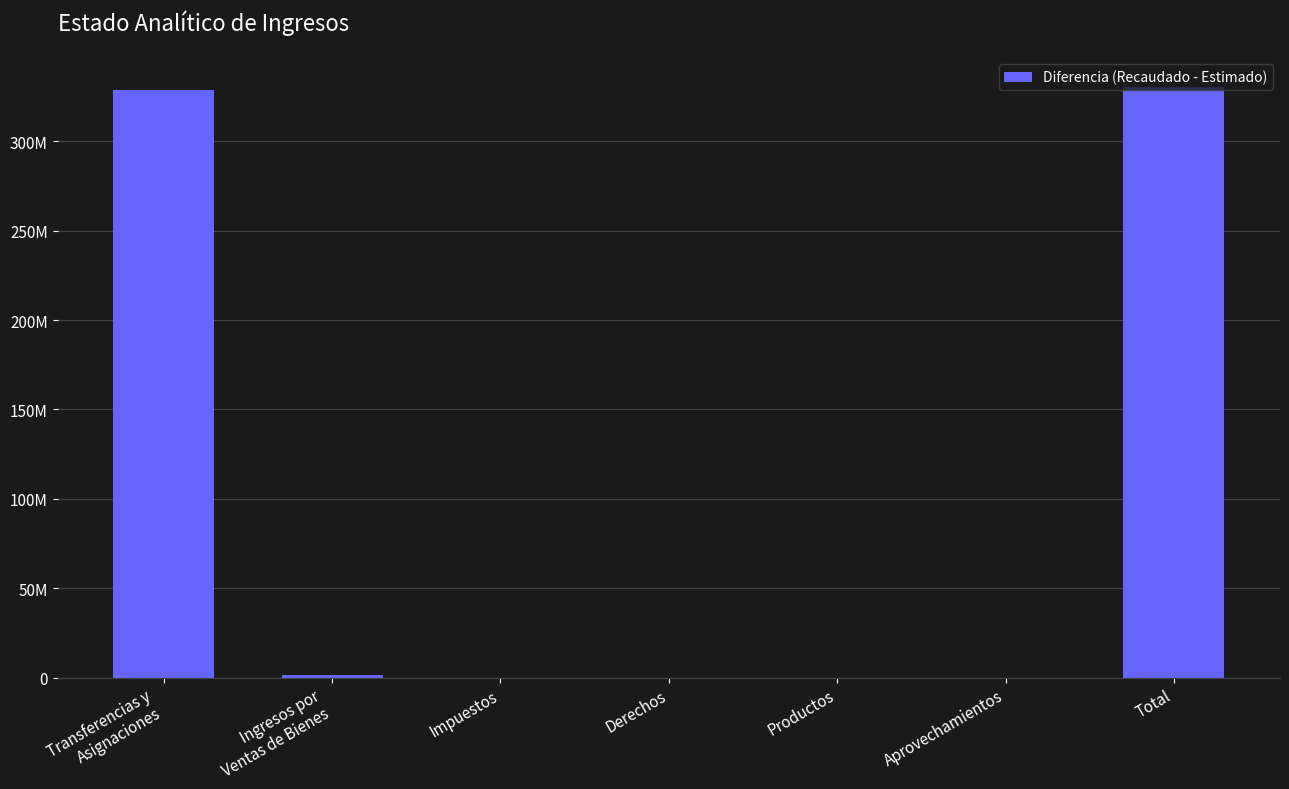

True or false: the data shows 0.0 at Impuestos.

True